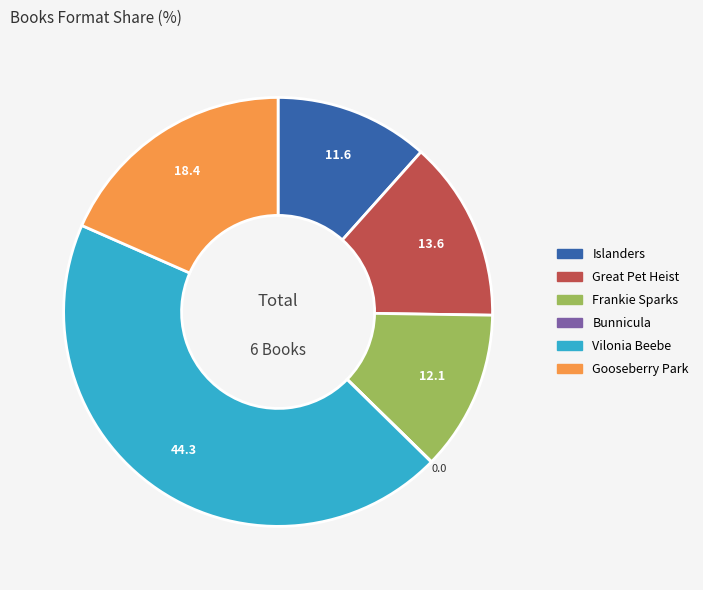

Does any single category account for the majority?

No